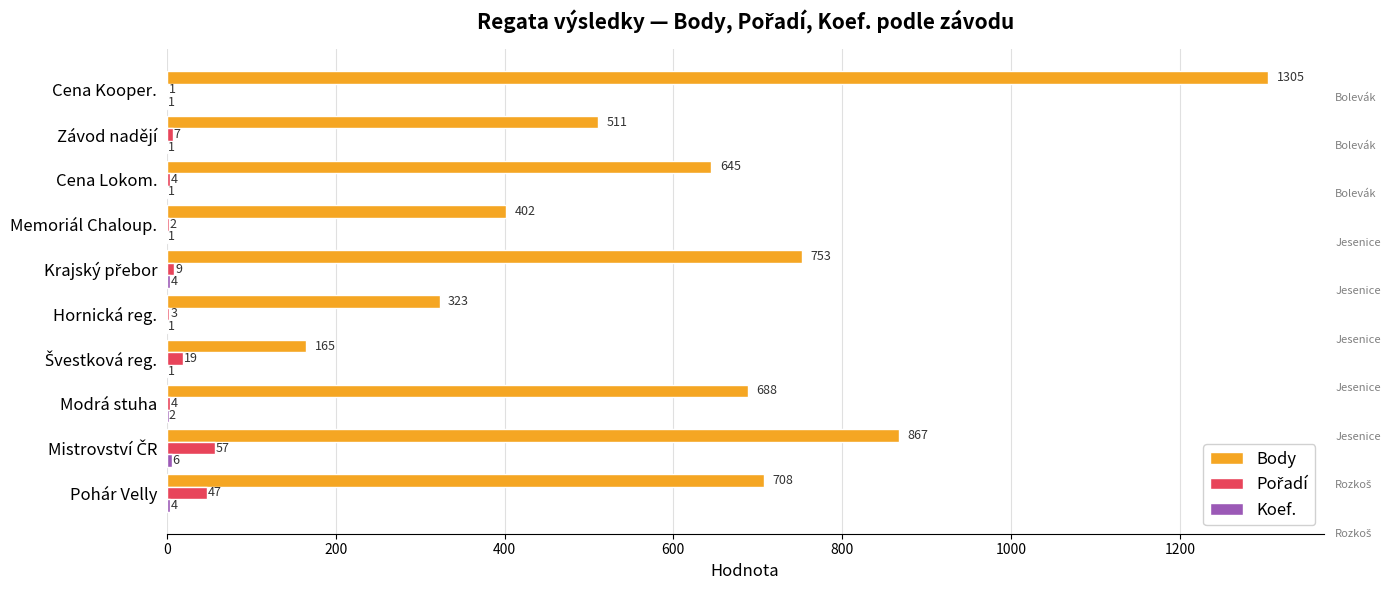

What is the total value across all series at Memoriál Chaloup.?

405